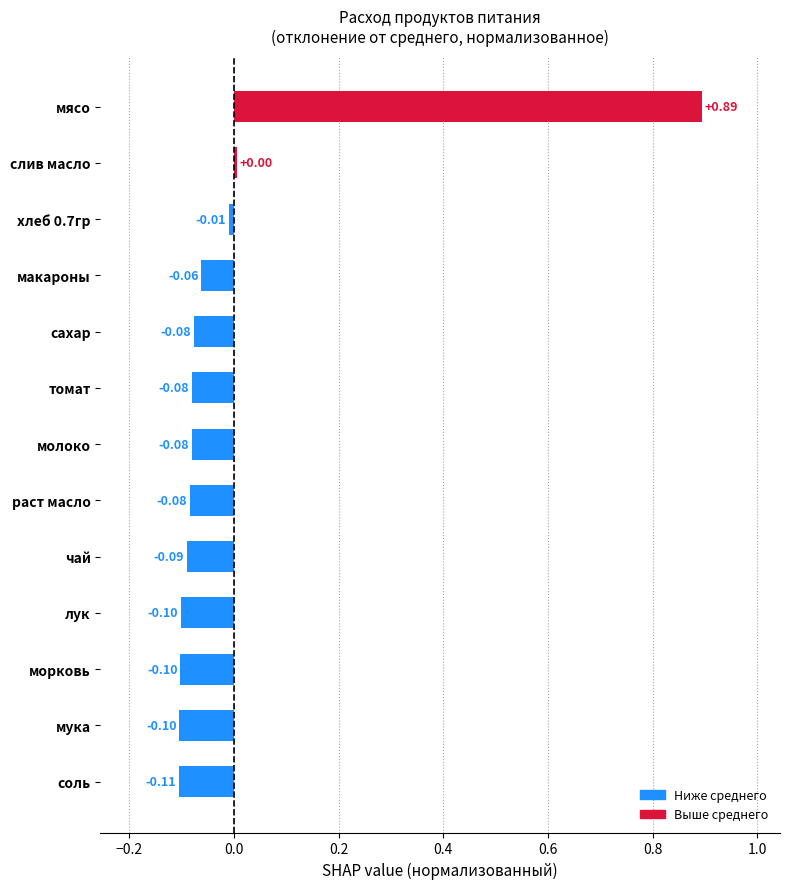

At which category does the chart reach its minimum across all series?

соль